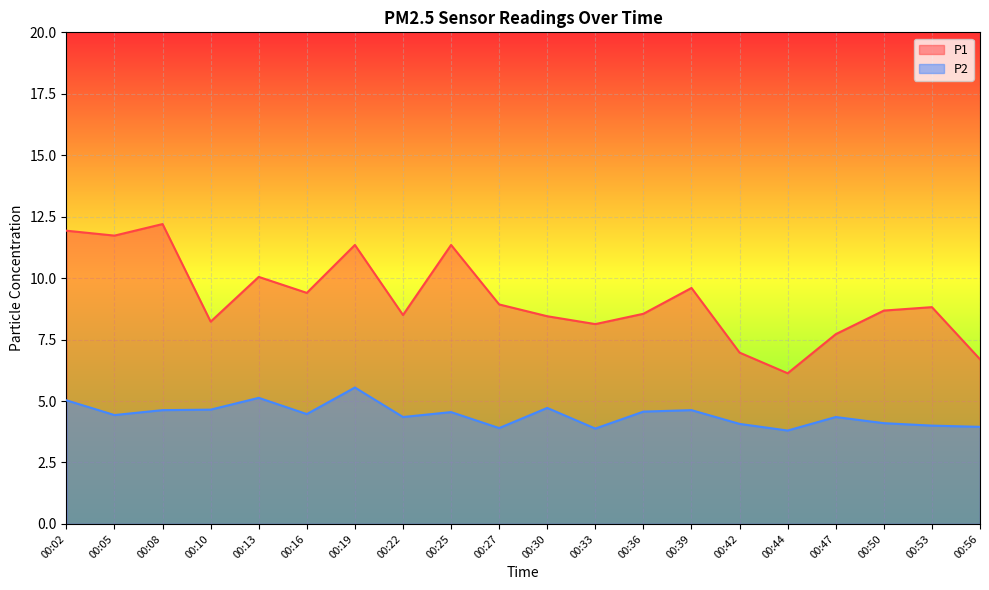

How many lines are shown in the chart?

2